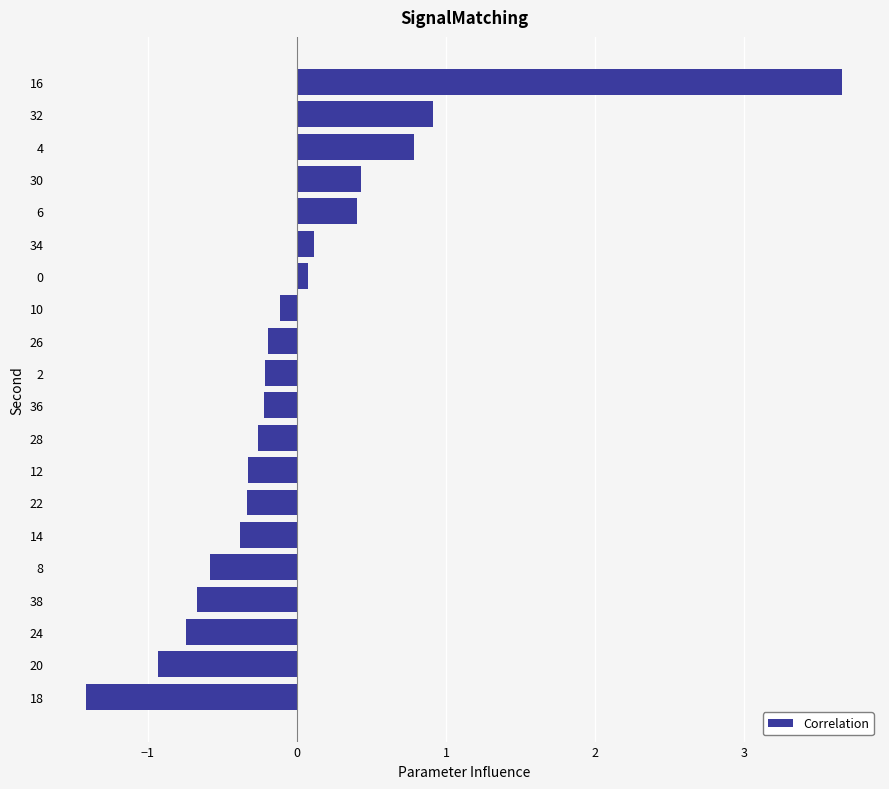

Which category has the highest value across all series?

16